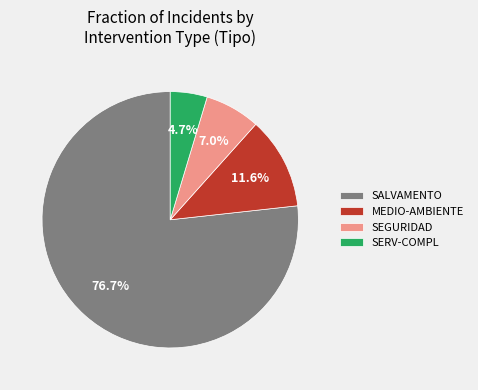

Rank the categories by value from lowest to highest.

SERV-COMPL, SEGURIDAD, MEDIO-AMBIENTE, SALVAMENTO